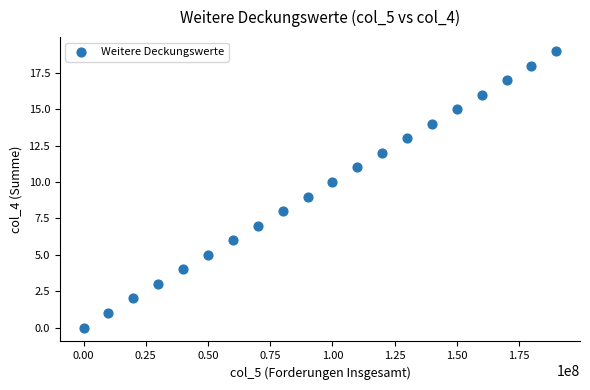

What is the range of X values (max minus min)?

190000000